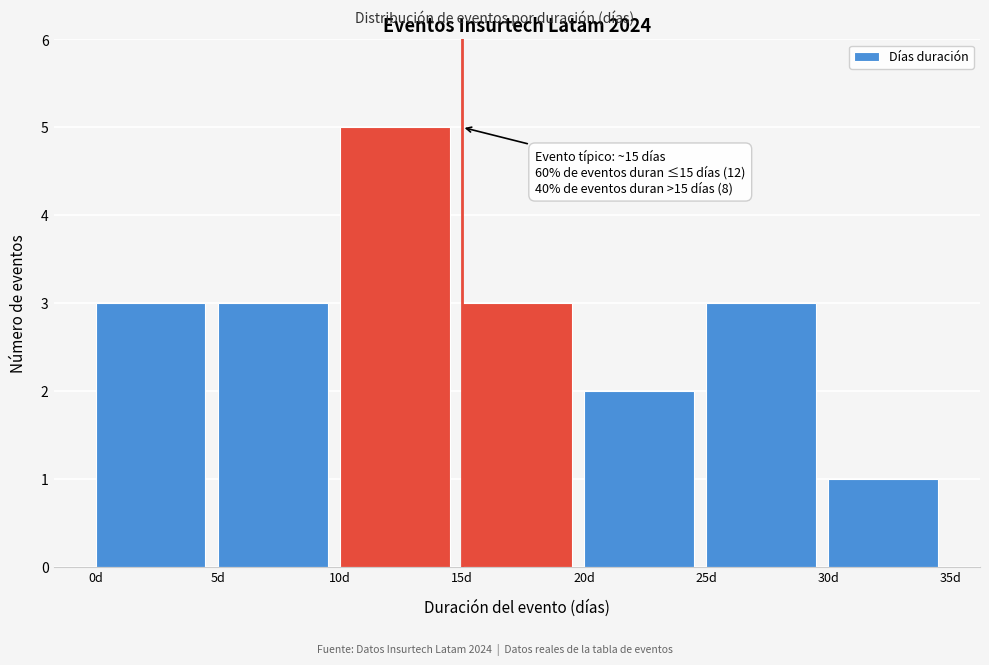

Over which range of the x-axis is the bar tallest?

10 to 15